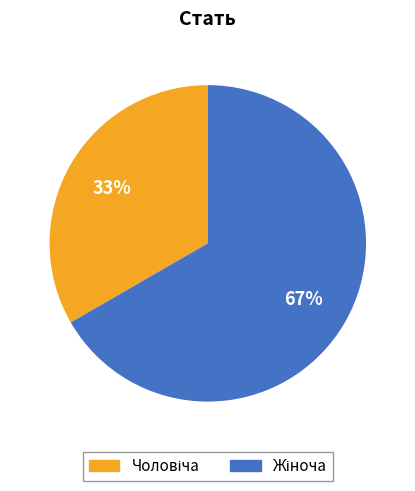

To the nearest percent, what is the average slice percentage?

50%